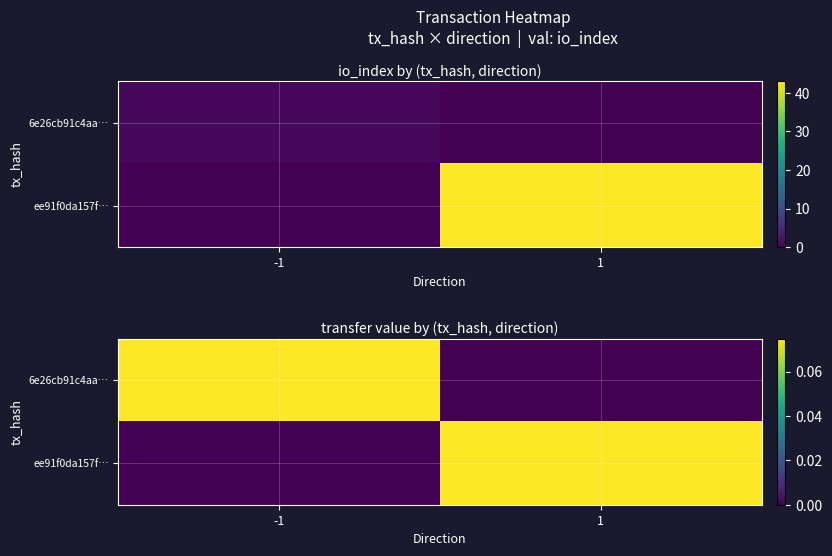

What is the sum of the ee91f0da157f… values at 1 and -1?

0.1